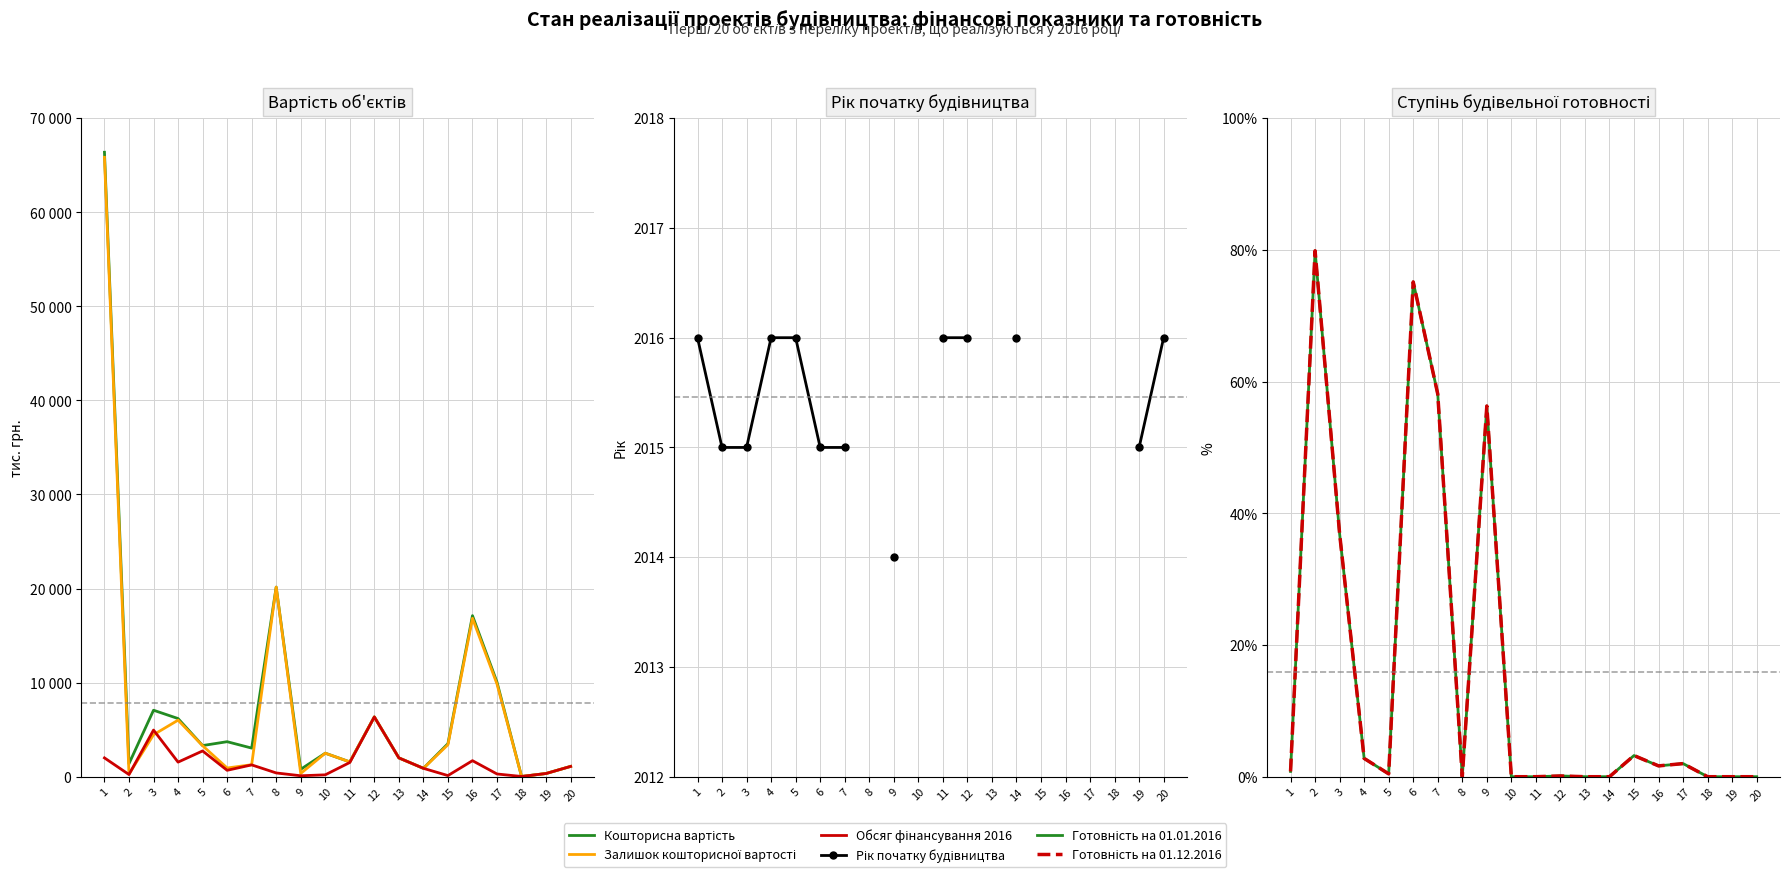

After their last crossing, which series has the higher values: Рік початку будівництва or Кошторисна вартість?

Кошторисна вартість